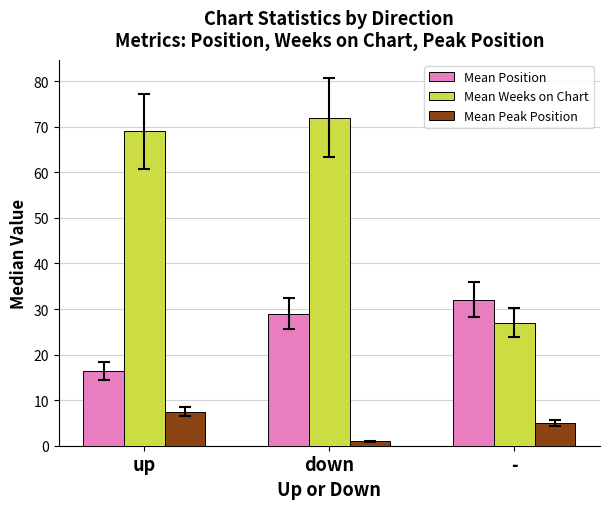

How many values in the Mean Peak Position series are below 5?

1